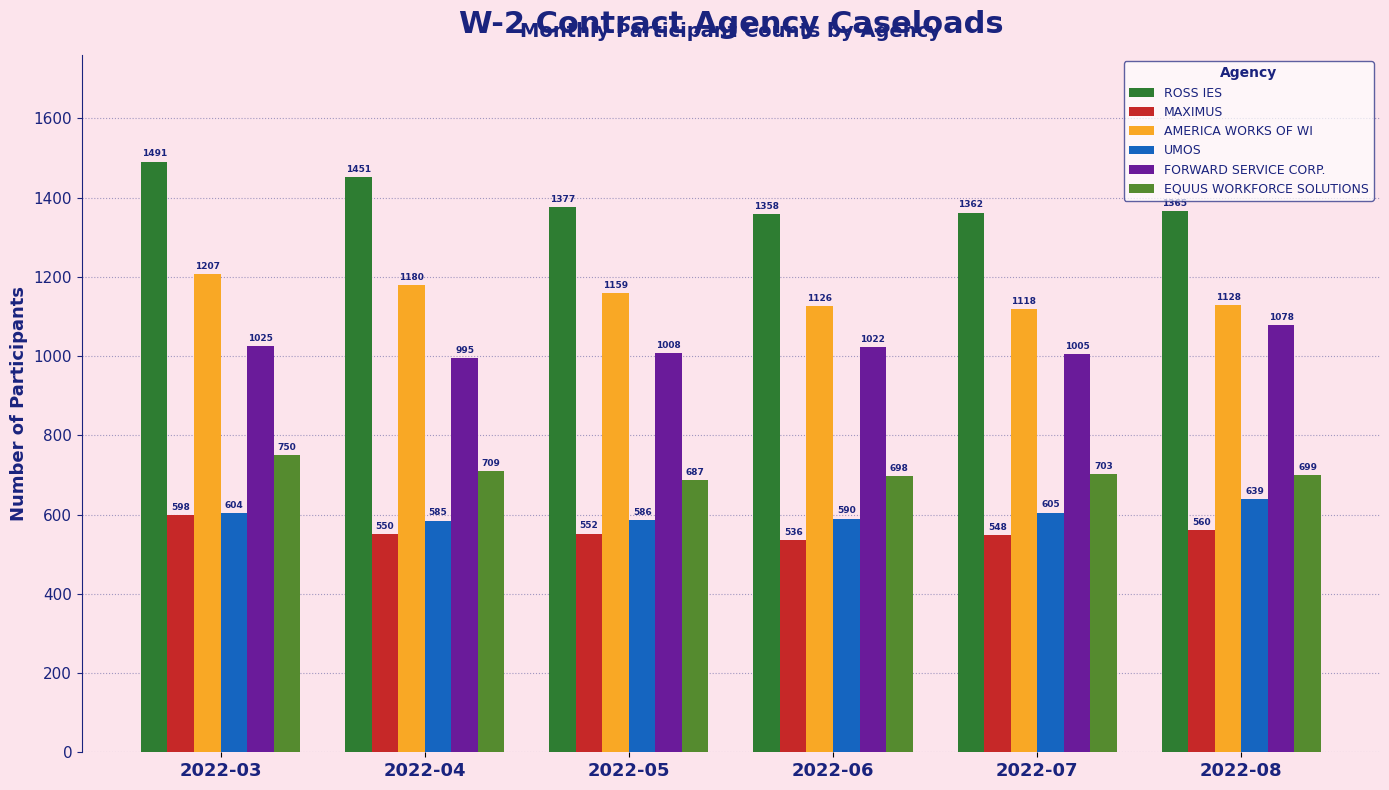

Is the value of FORWARD SERVICE CORP. at 2022-08 greater than the value of AMERICA WORKS OF WI at 2022-07?

No